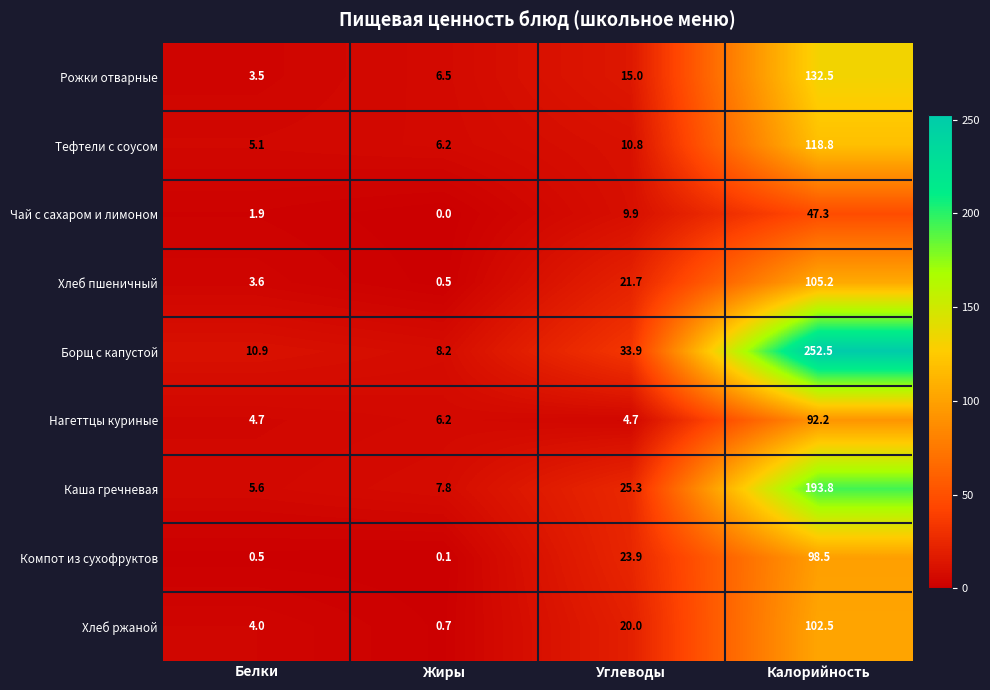

Is it true that Хлеб ржаной equals 6.9 at Углеводы?

False